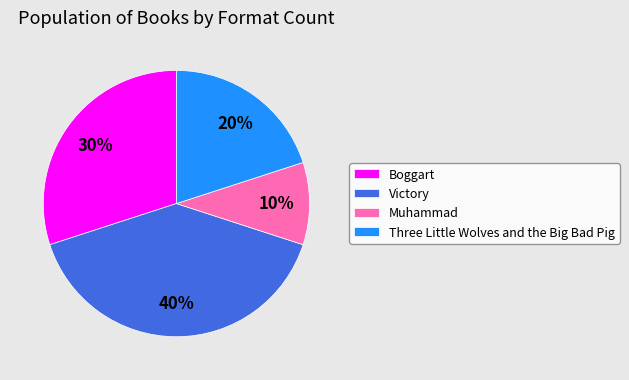

Rank the categories by value from lowest to highest.

Muhammad, Three Little Wolves and the Big Bad Pig, Boggart, Victory